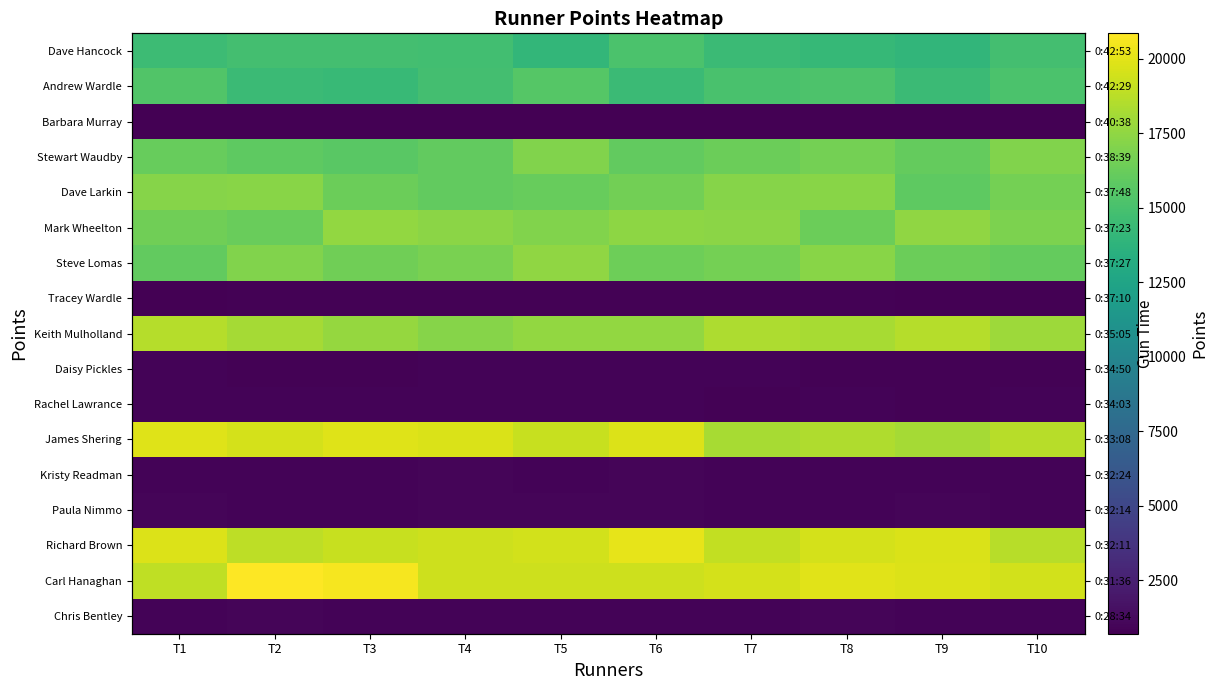

Rank the series at T9 from lowest to highest value.

Barbara Murray, Tracey Wardle, Rachel Lawrance, Daisy Pickles, Chris Bentley, Kristy Readman, Paula Nimmo, Dave Hancock, Andrew Wardle, Dave Larkin, Stewart Waudby, Steve Lomas, Mark Wheelton, James Shering, Keith Mulholland, Richard Brown, Carl Hanaghan